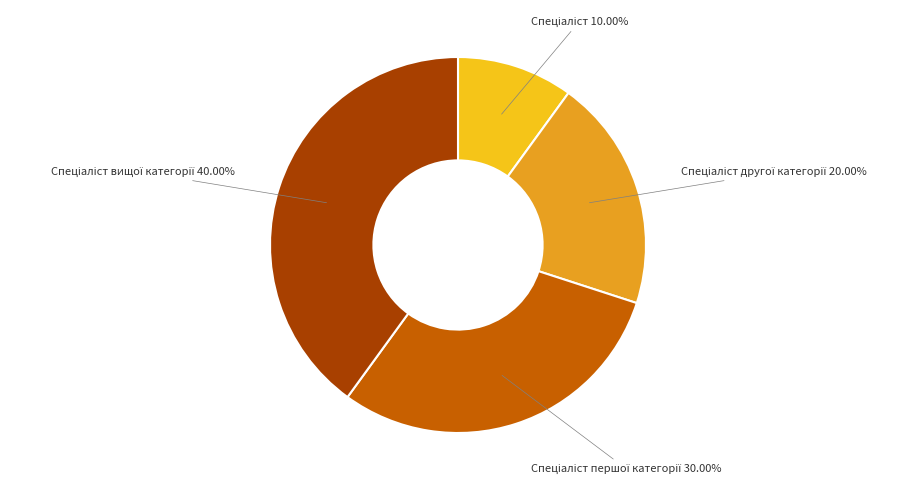

Is there any slice that represents more than half of the pie?

No